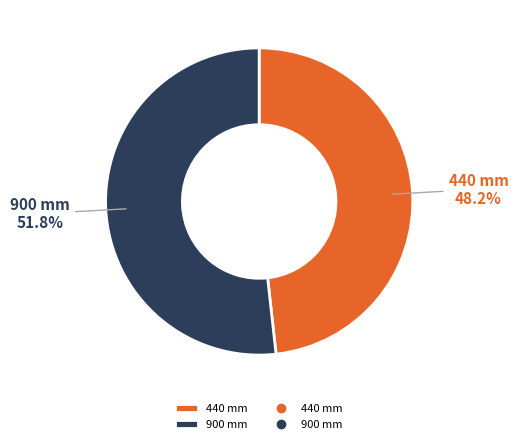

How much of the chart is everything except 440 mm?

51.8%